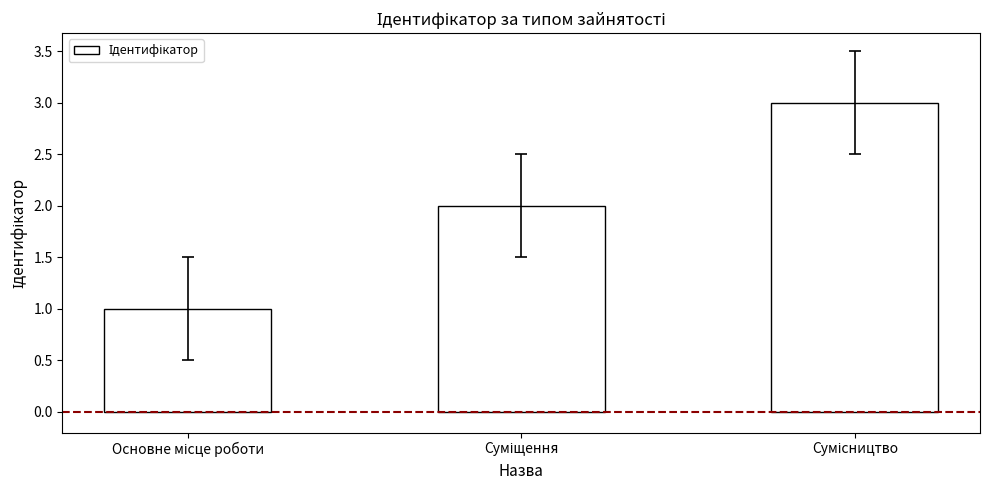

What is the greatest value displayed?

3